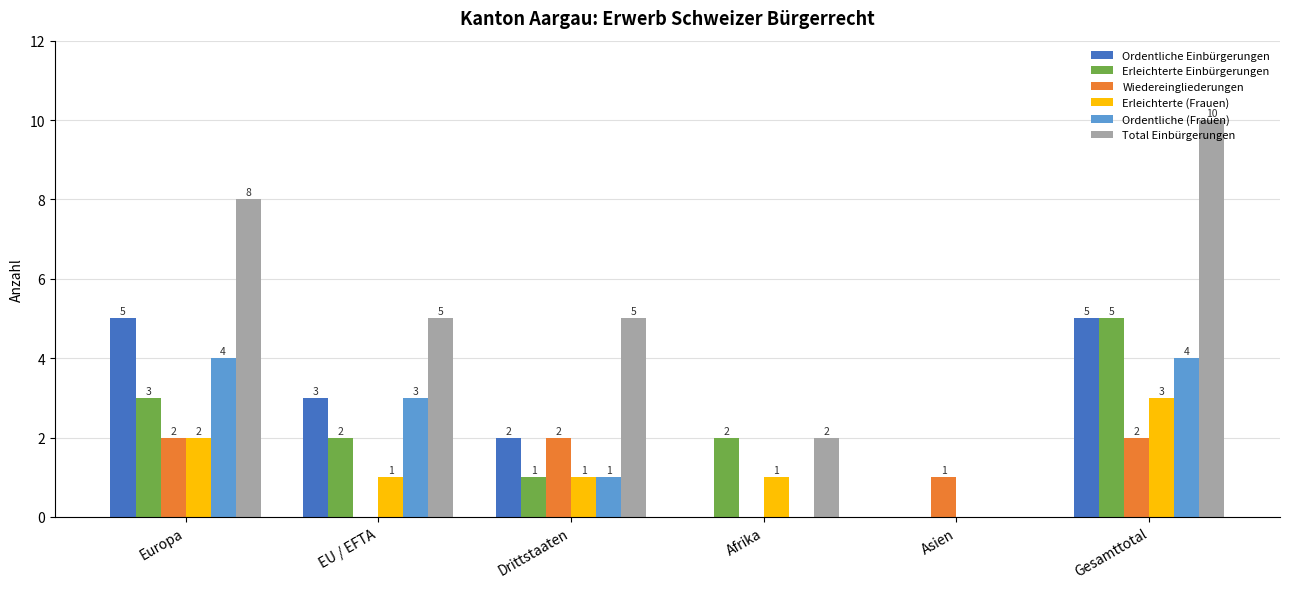

What is the maximum value shown in the chart?

10